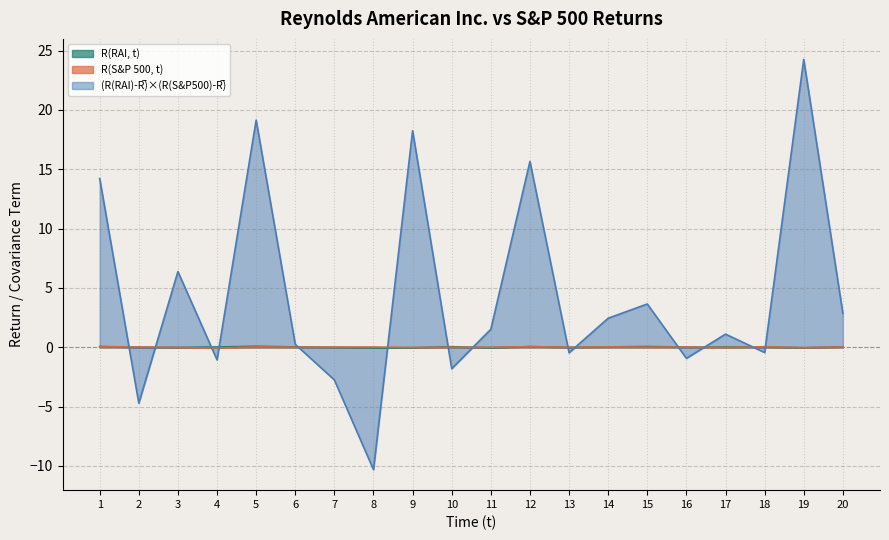

Which series ends up on top after the final intersection of R(RAI, t) and R(S&P 500, t)?

R(RAI, t)